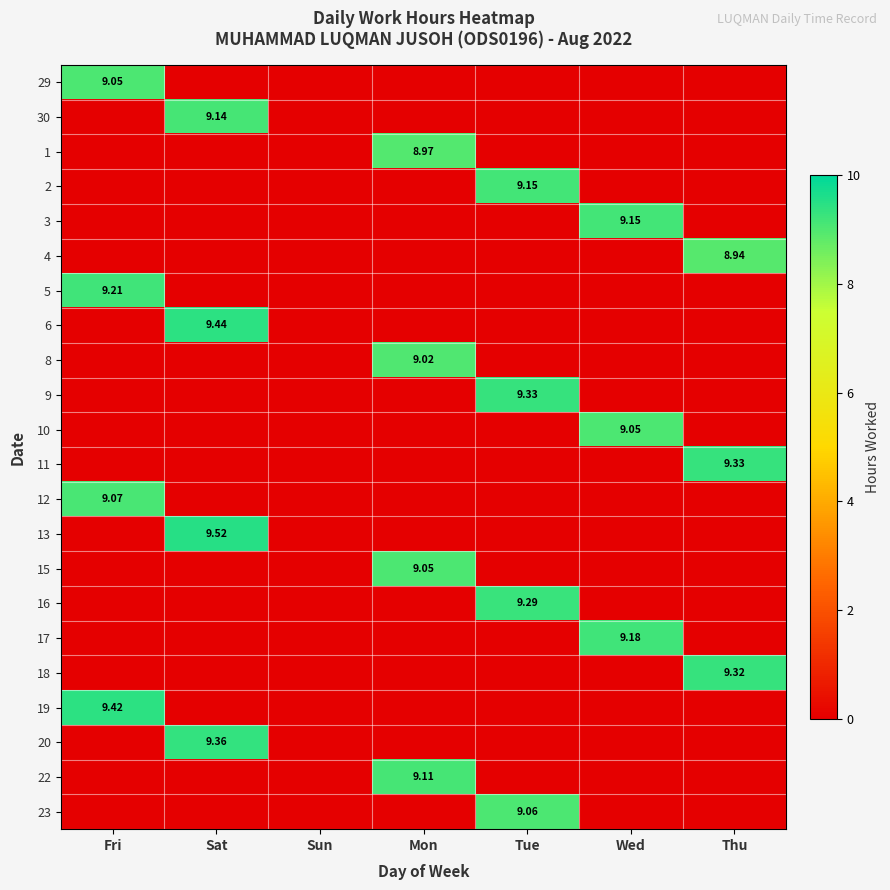

Is it true that 12 equals 0.0 at Thu?

True